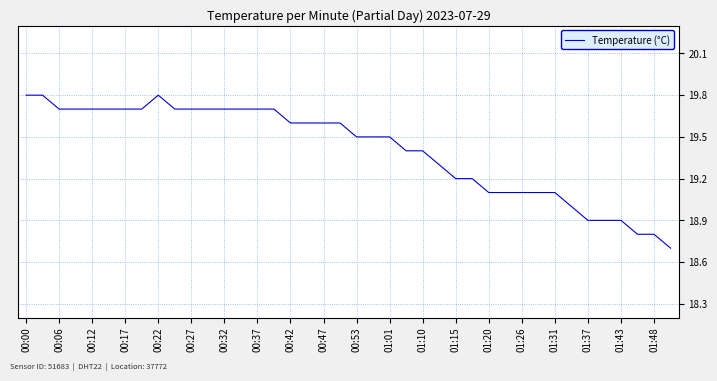

What is the difference between the maximum and minimum values?

1.1